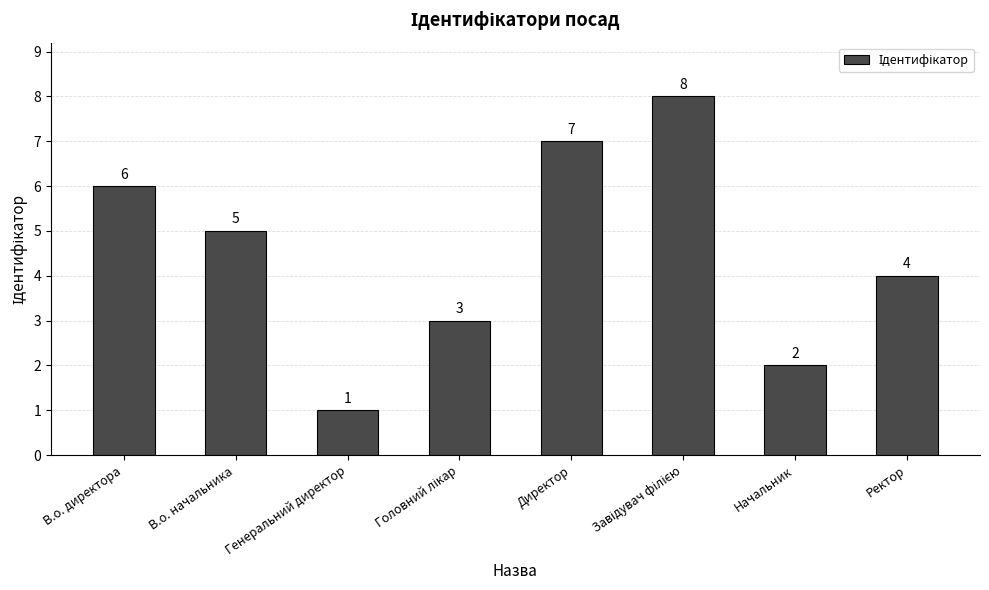

Which category has the lowest value across all series?

Генеральний директор